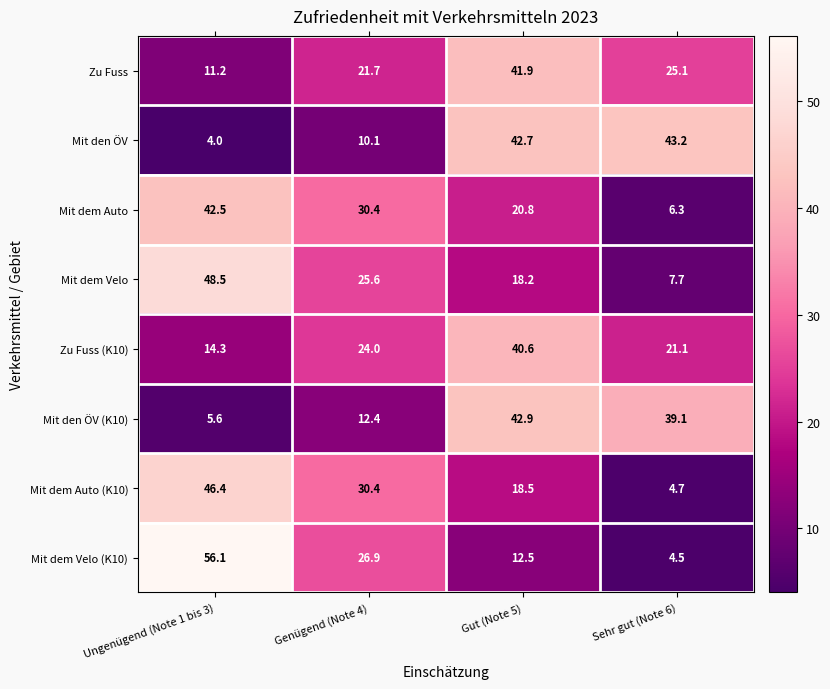

How many series are shown in this chart?

8